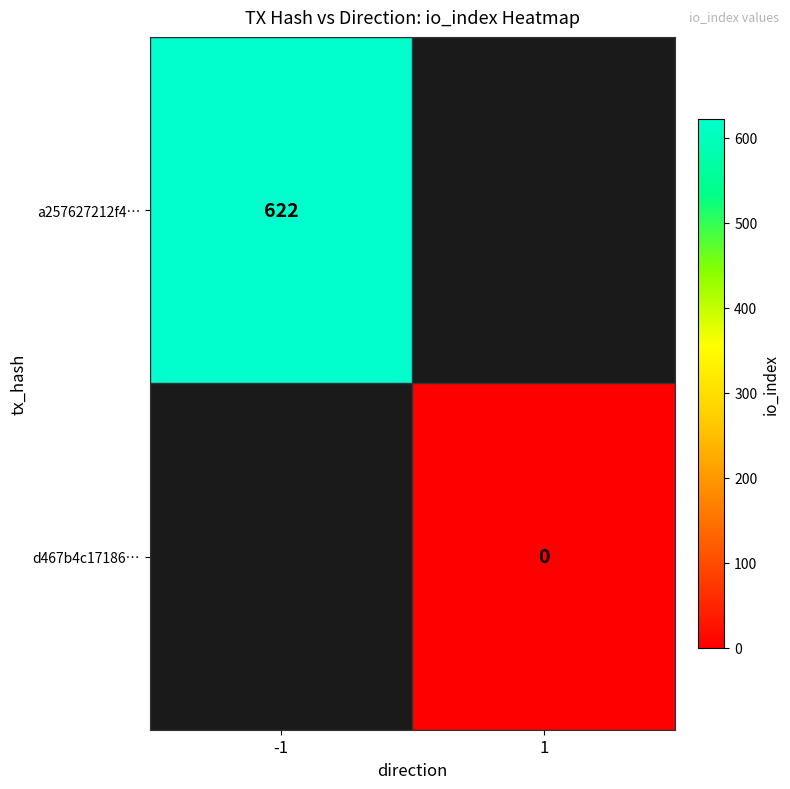

The value of a257627212f4… at -1 is 249.4. True or false?

False